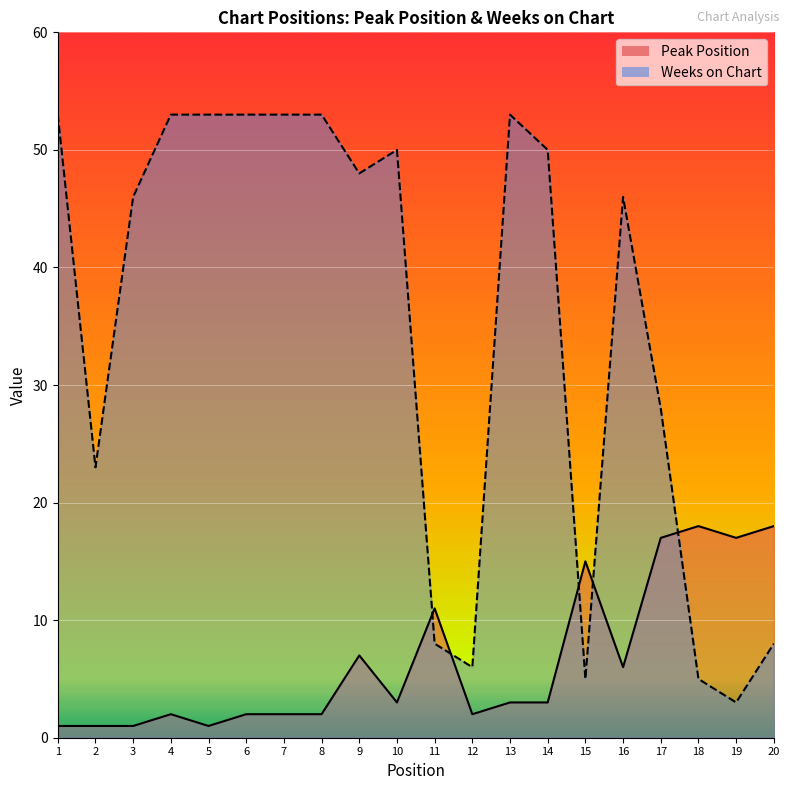

Rank the series at 16 from highest to lowest value.

Weeks on Chart, Peak Position